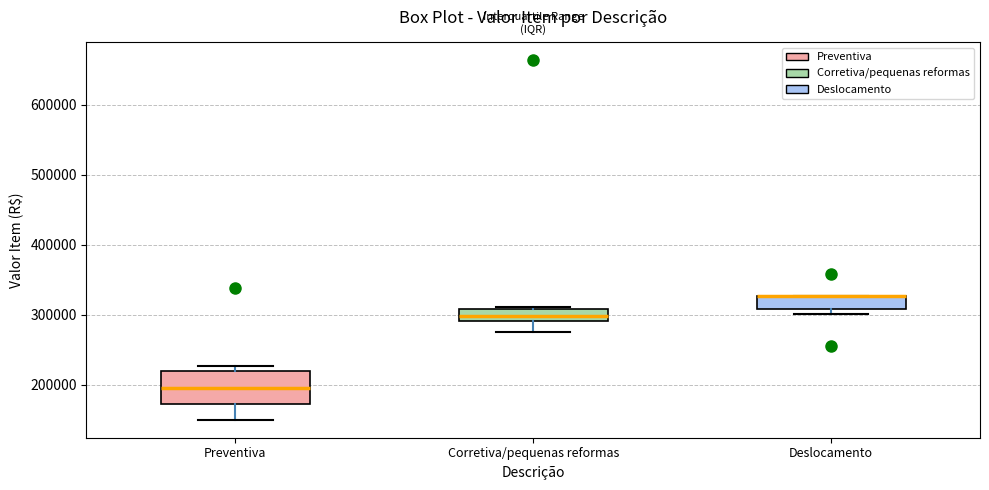

Where is the upper edge of the box for Preventiva on the y-axis? The values are not printed on the chart, so give them approximately, as read against the axis.

220000